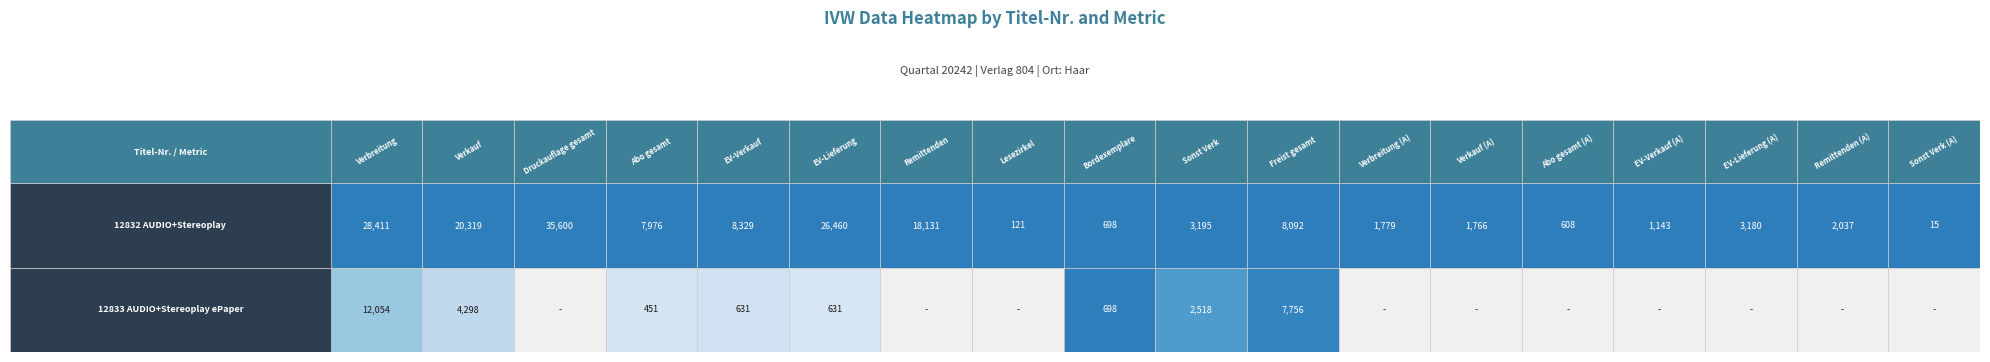

What is the greatest value displayed?

35600